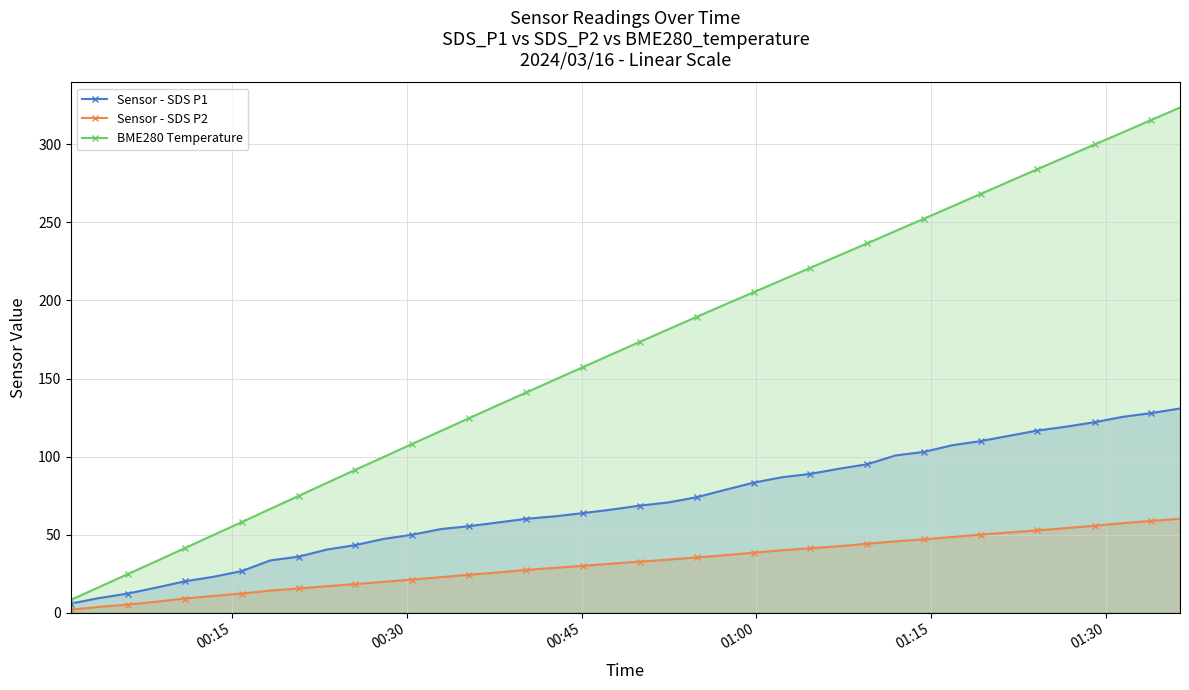

Which series has the largest range (max minus min)?

BME280 Temperature